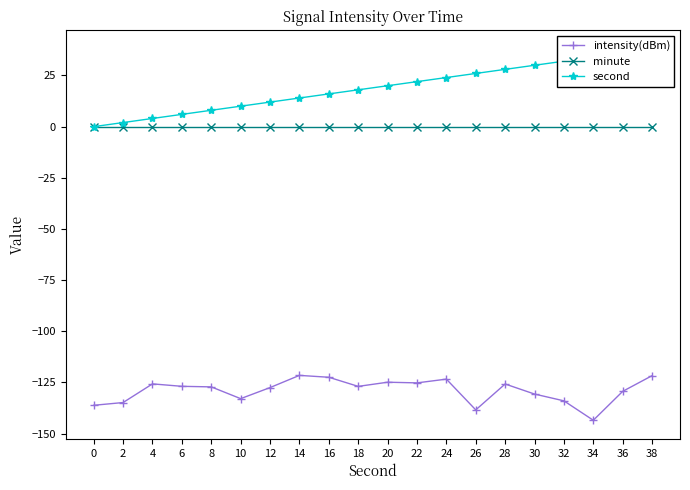

True or false: intensity(dBm) and minute cross at least once.

False